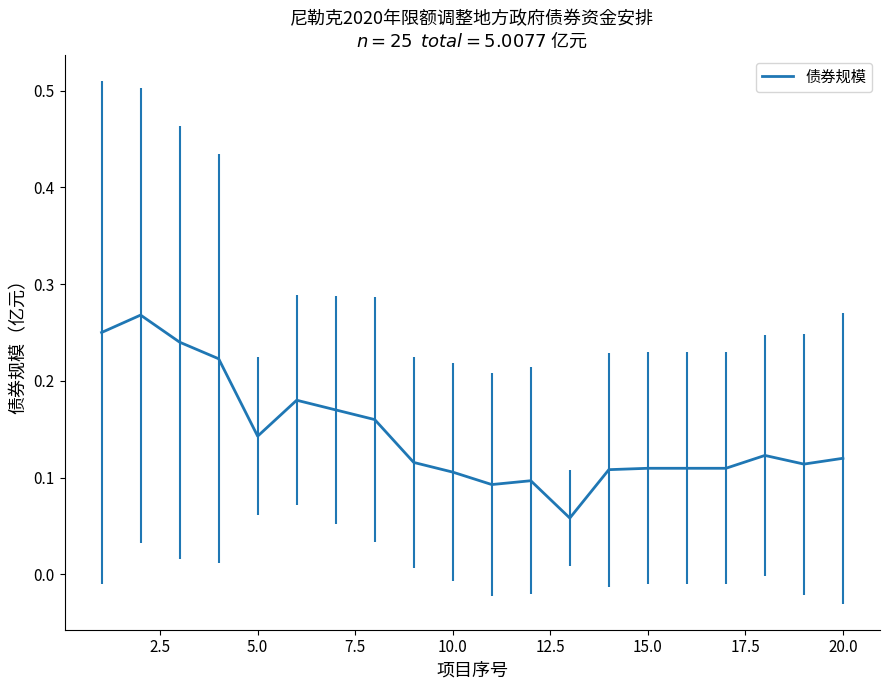

Is it true that the value at 10.0 is 0.1?

True